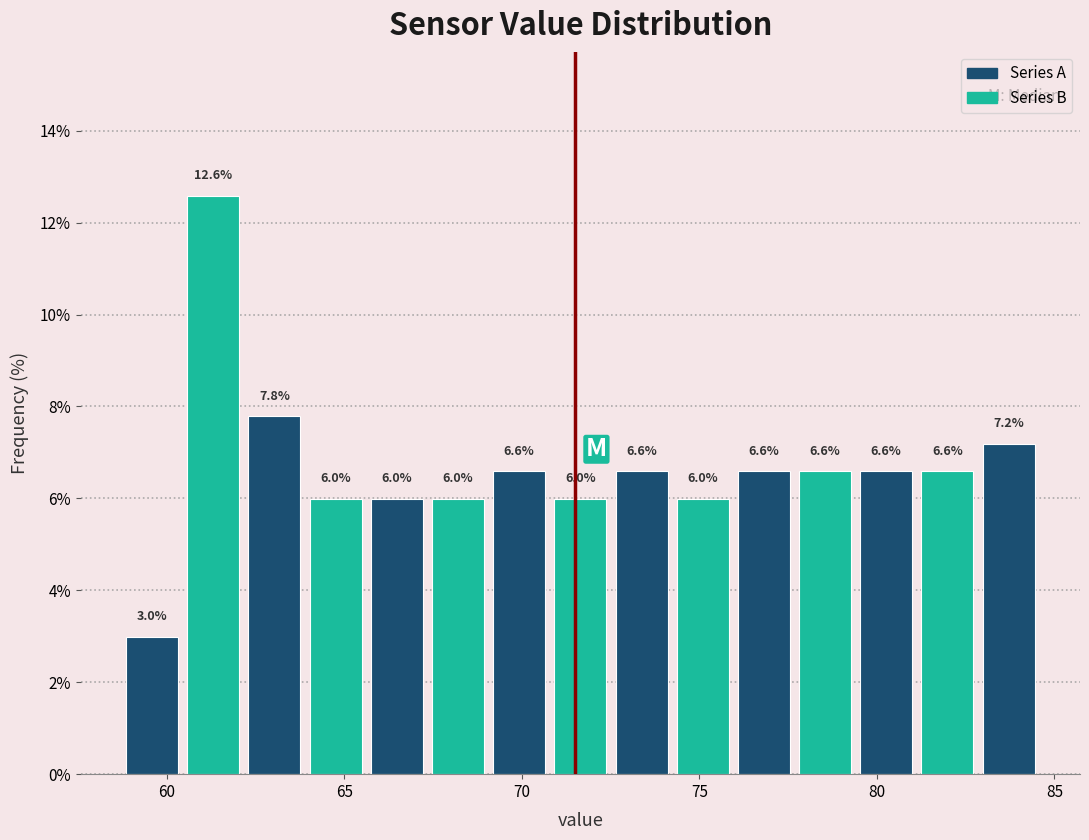

Read against the x-axis, roughly where is the centre of the tallest bar?

61.5